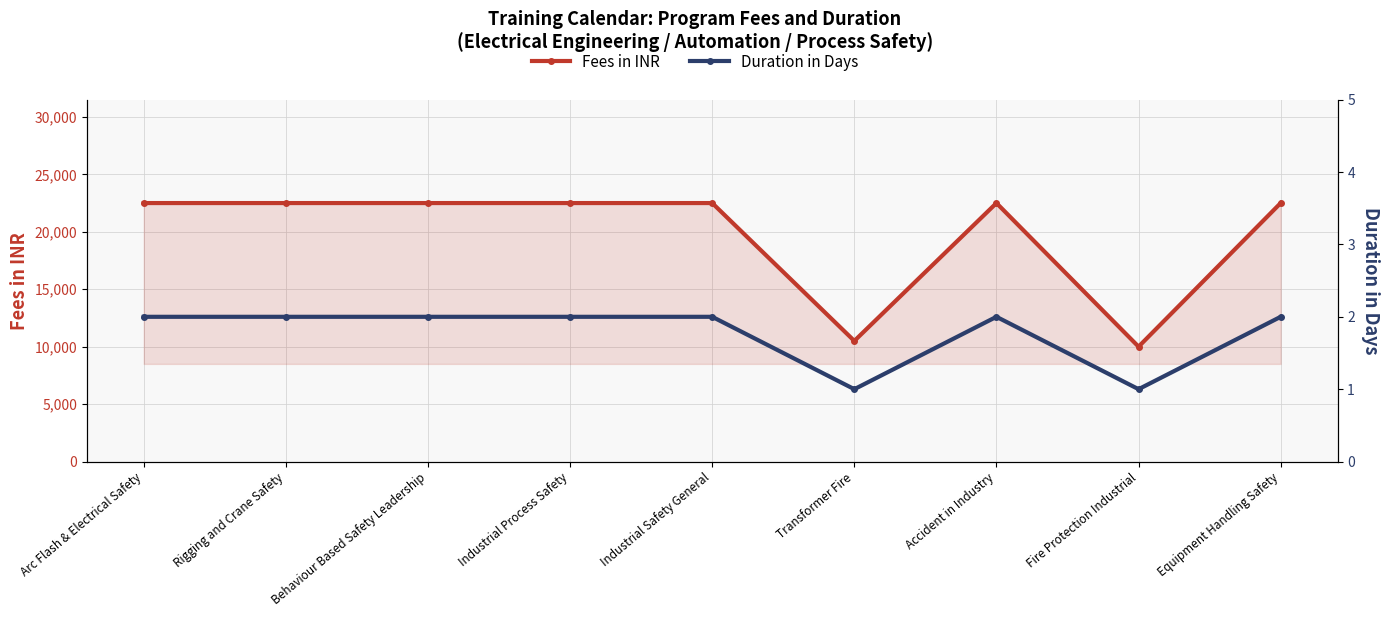

Is it true that Fees in INR equals 10500 at Transformer Fire?

True